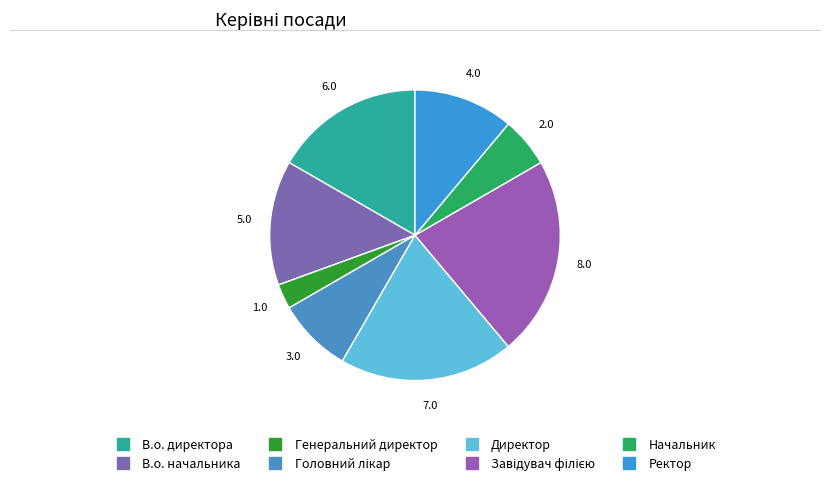

To the nearest percent, what portion does Начальник represent?

6%